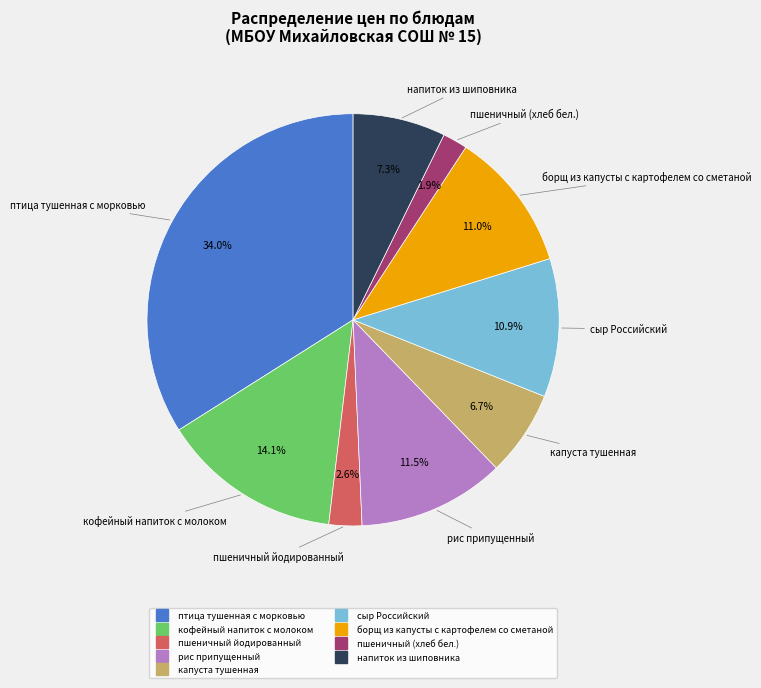

To the nearest percent, what percentage of the pie is кофейный напиток с молоком?

14%